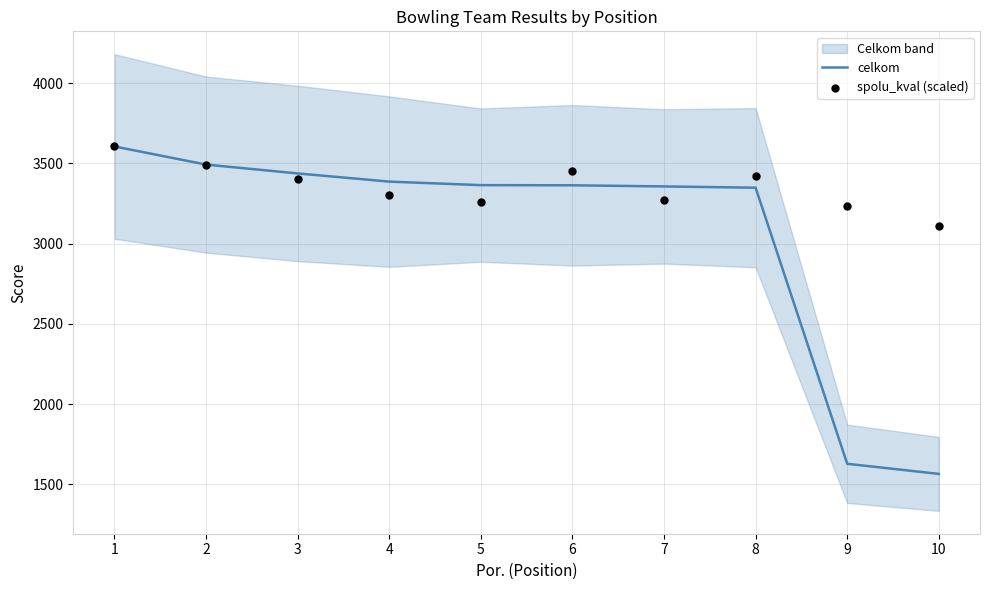

Which series has the largest total across all categories?

spolu_kval (scaled)